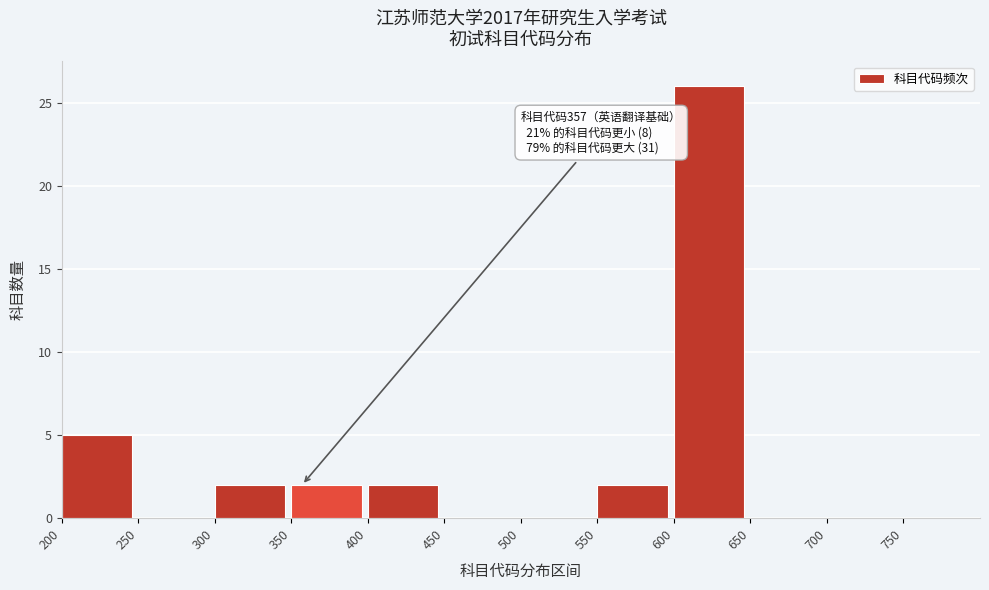

Which range on the x-axis has the tallest bar?

600 to 650